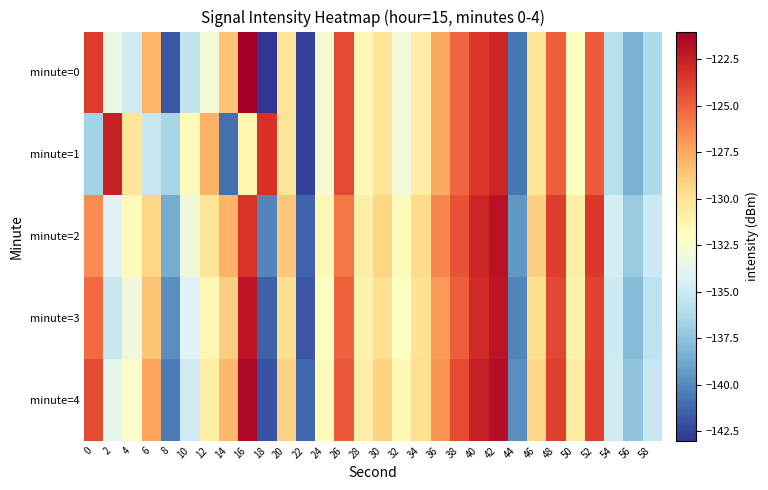

Rank the series at 56 from lowest to highest value.

minute=0, minute=1, minute=3, minute=4, minute=2